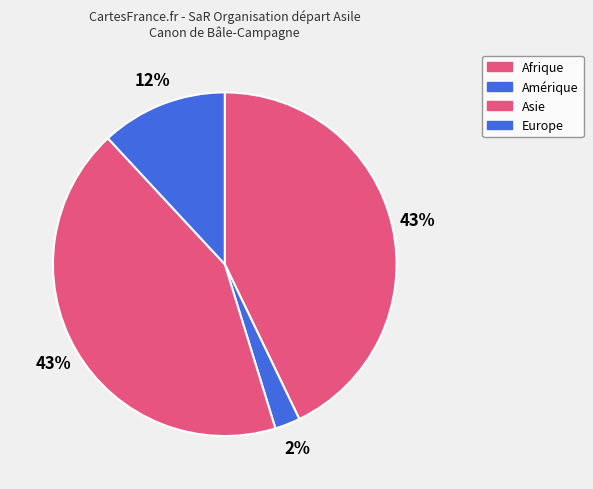

How many slices are in this pie chart?

4